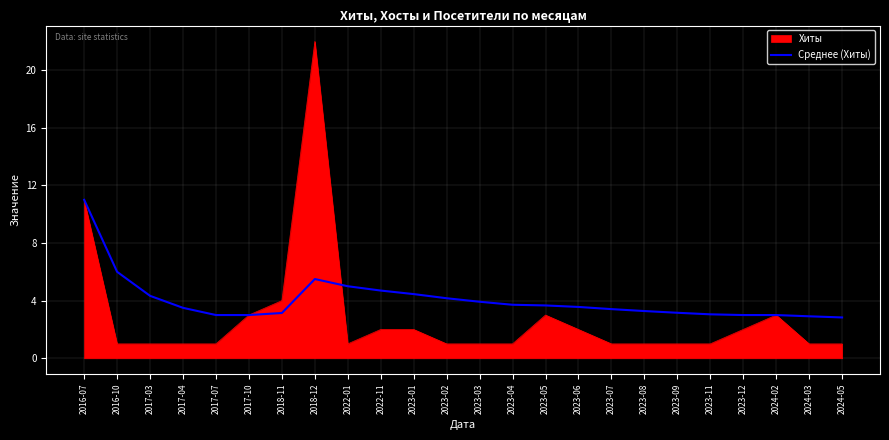

What is the maximum value shown in the chart?

22.0